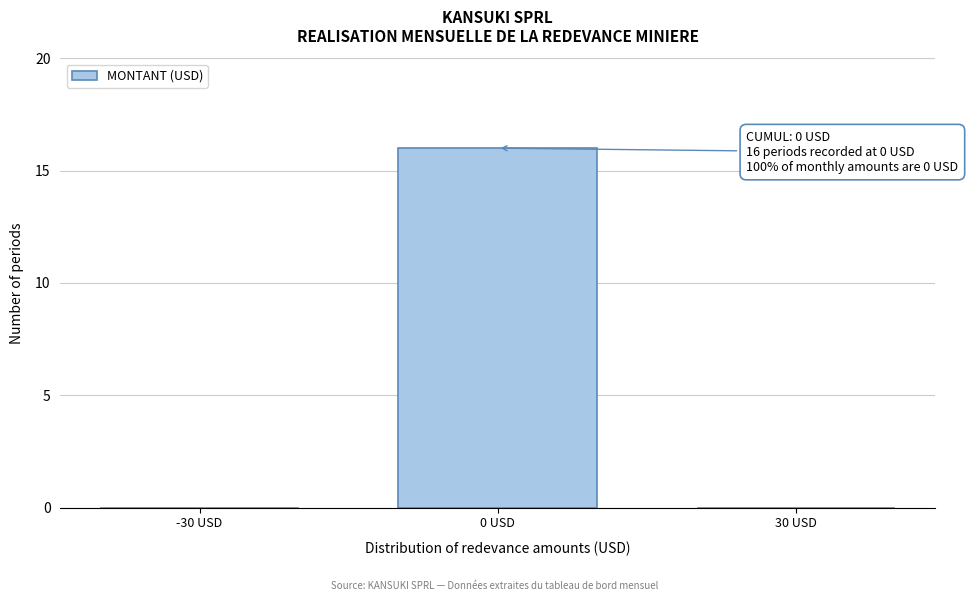

Reading right to left, transcribe all the data shown in this chart.

30 USD=0	0 USD=16	-30 USD=0